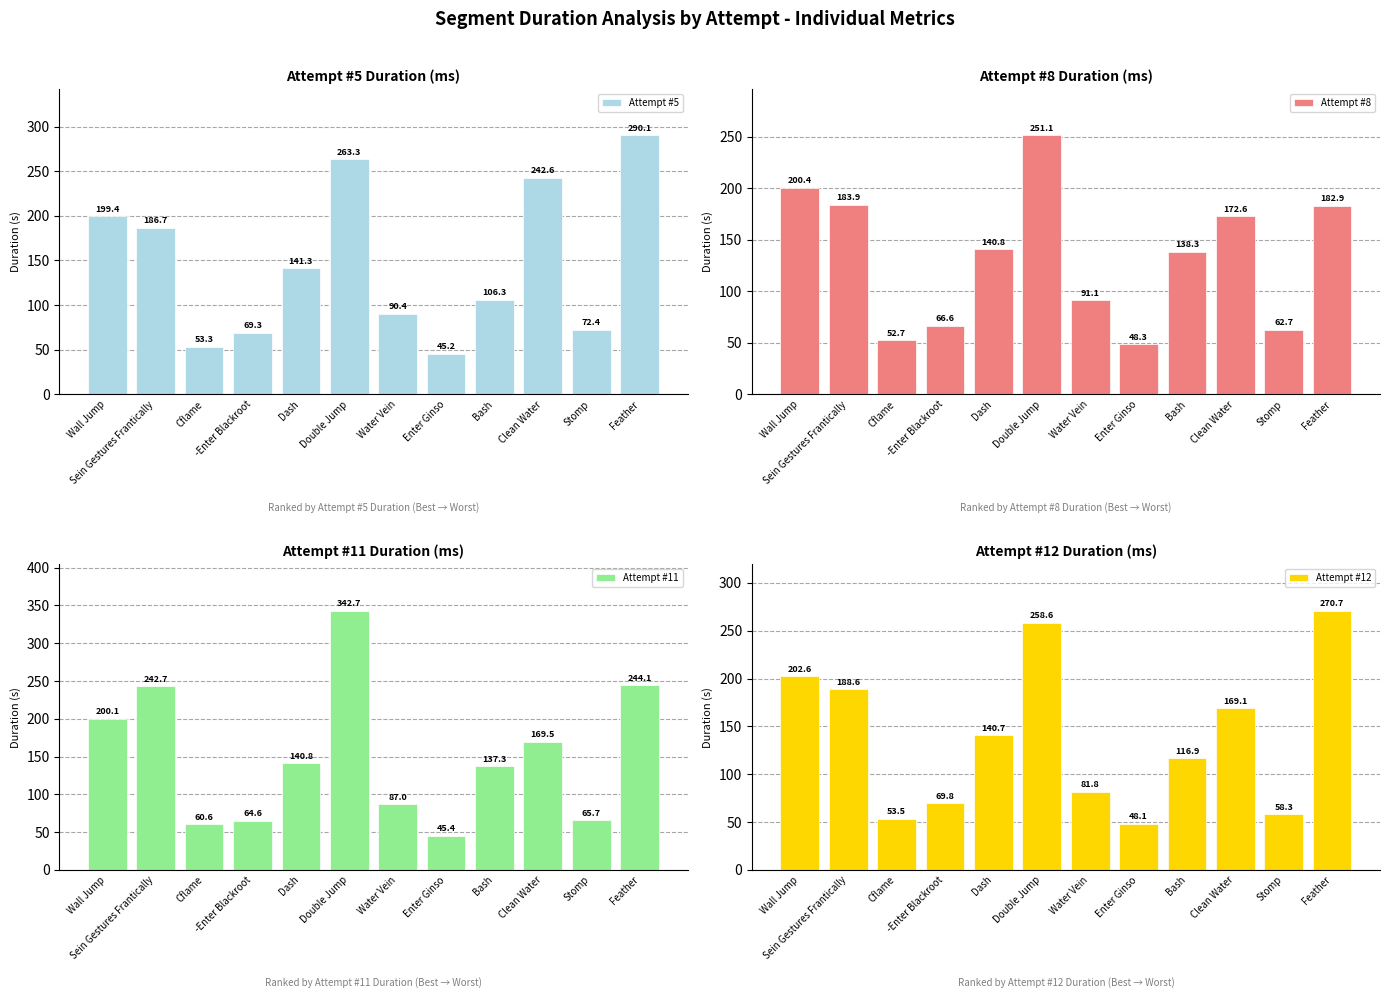

What is the difference between the maximum and minimum values in the Attempt #8 series?

202.7